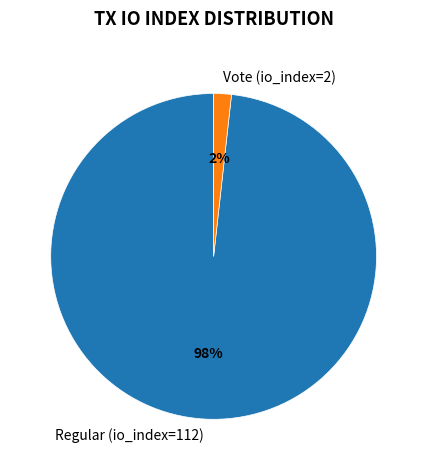

To the nearest percent, what is the average slice percentage?

50%